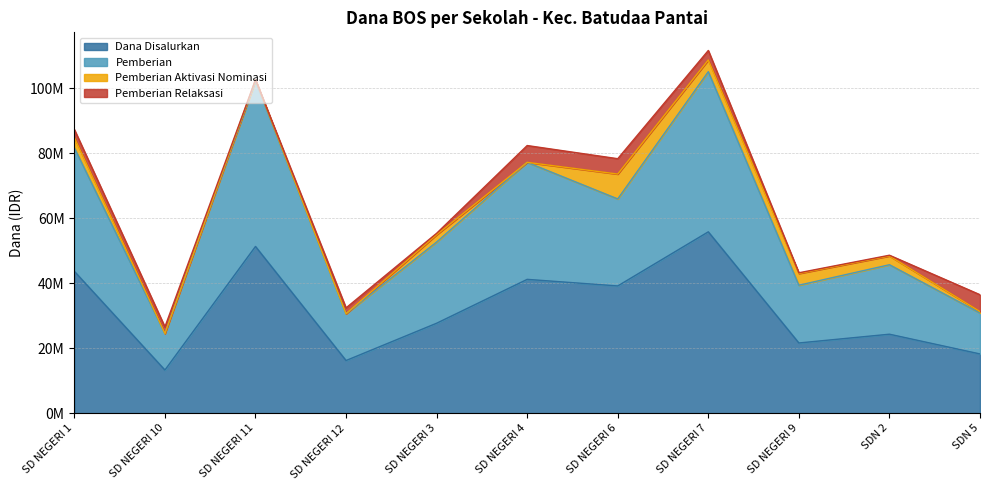

How many data points does each series have?

11